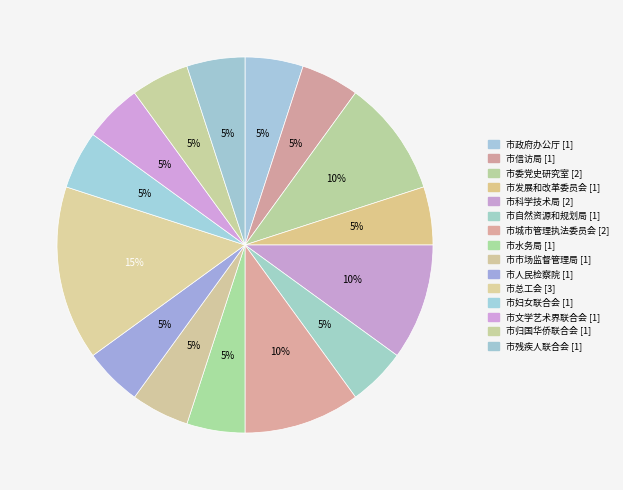

To the nearest percent, what percentage of the pie is 市人民检察院?

5%